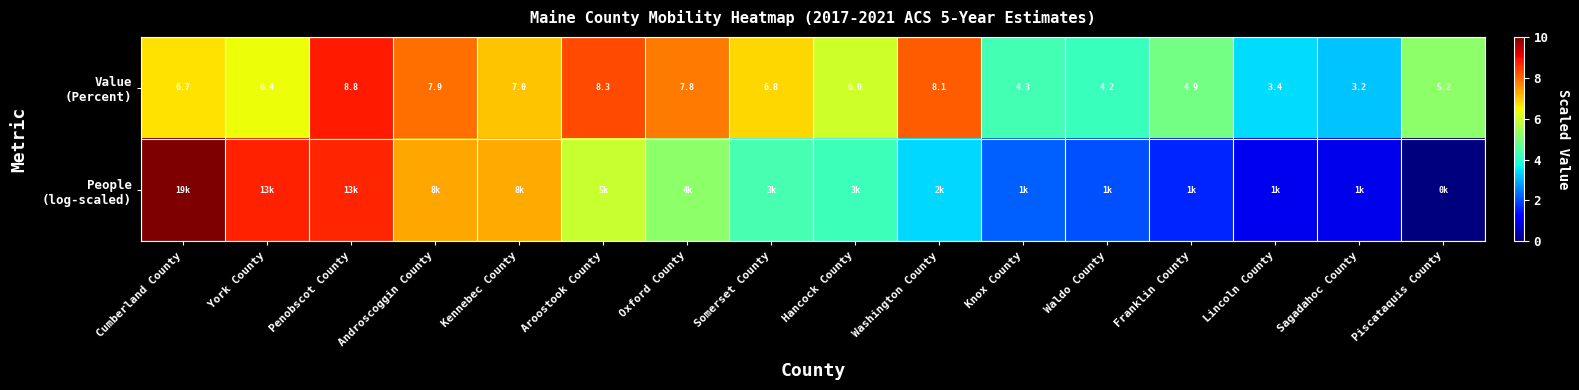

At which label is People (log-scaled) closest to 5?

Oxford County